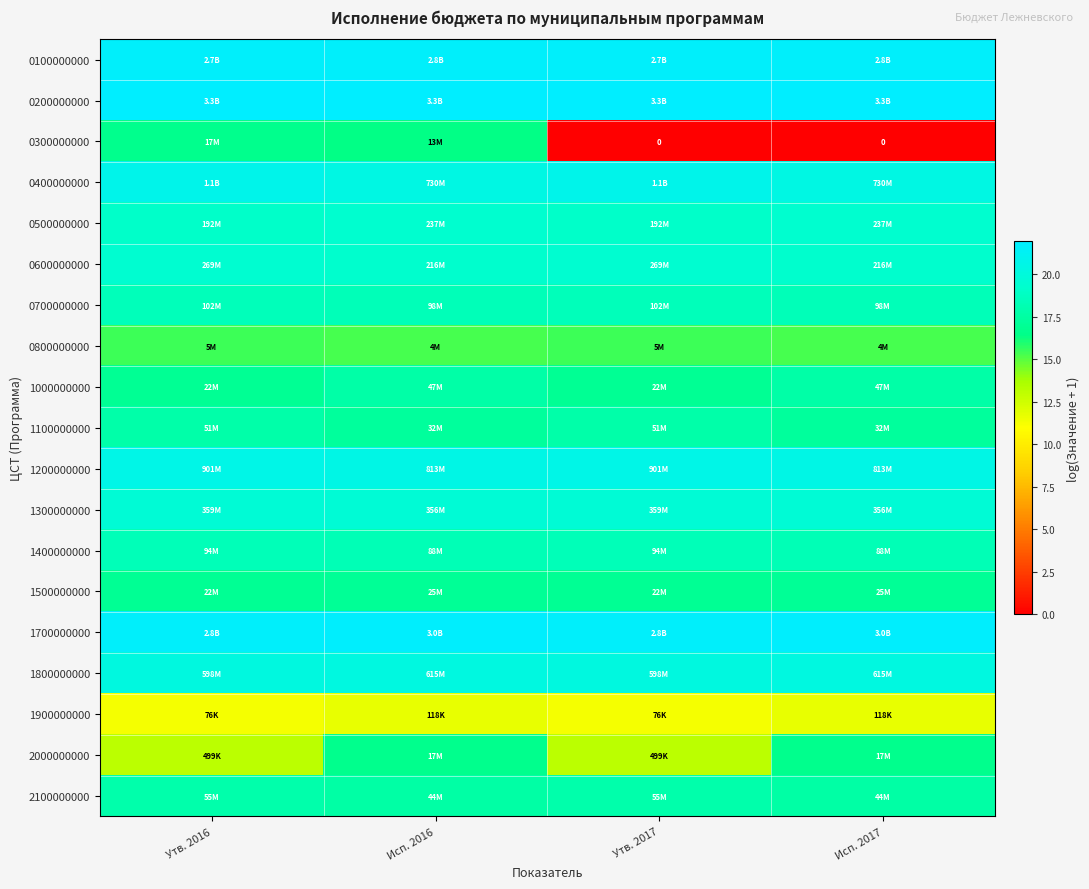

How many series are shown in this chart?

19